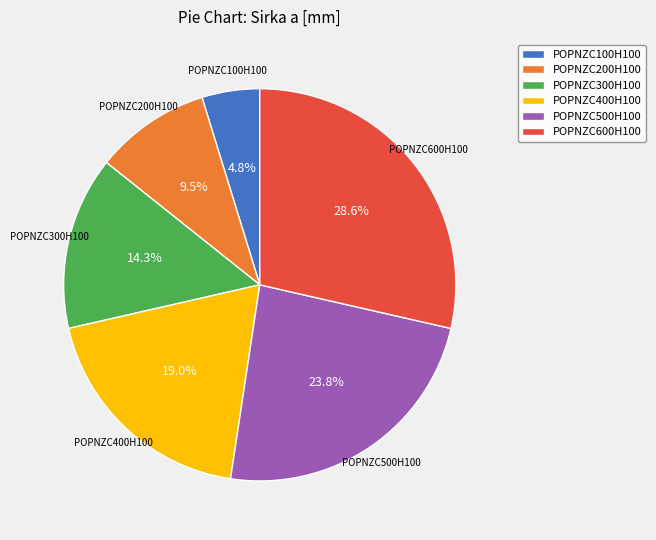

Combined, do POPNZC200H100 and POPNZC500H100 account for over 50%?

No